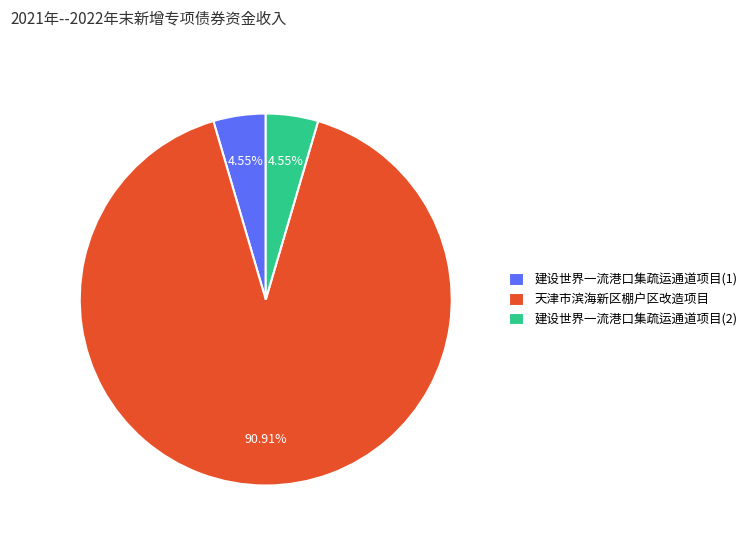

Which slice is the largest?

天津市滨海新区棚户区改造项目